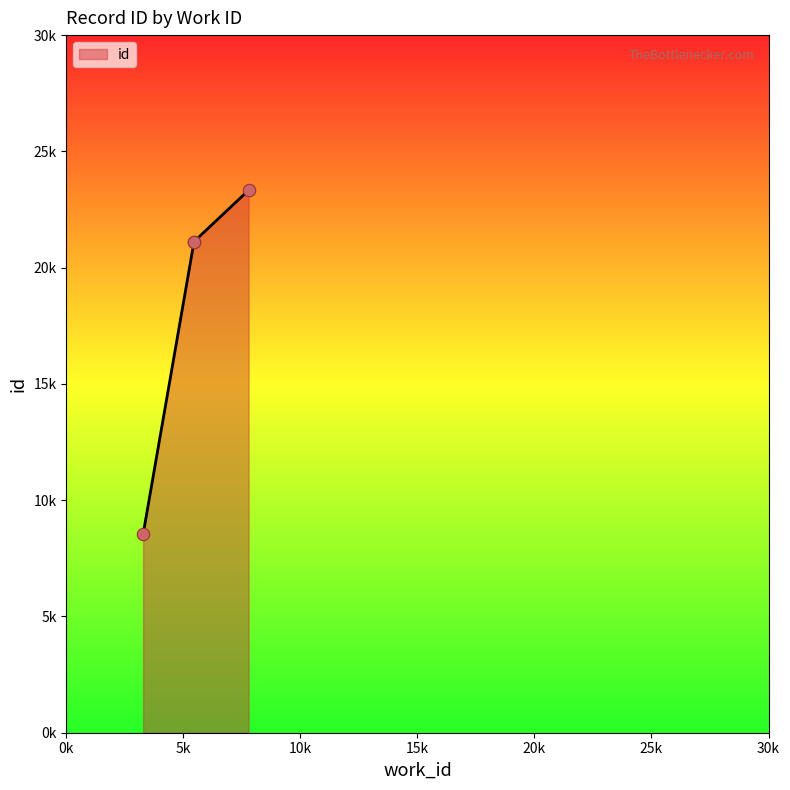

What is the change in value from 5452 to 7784?

+2222